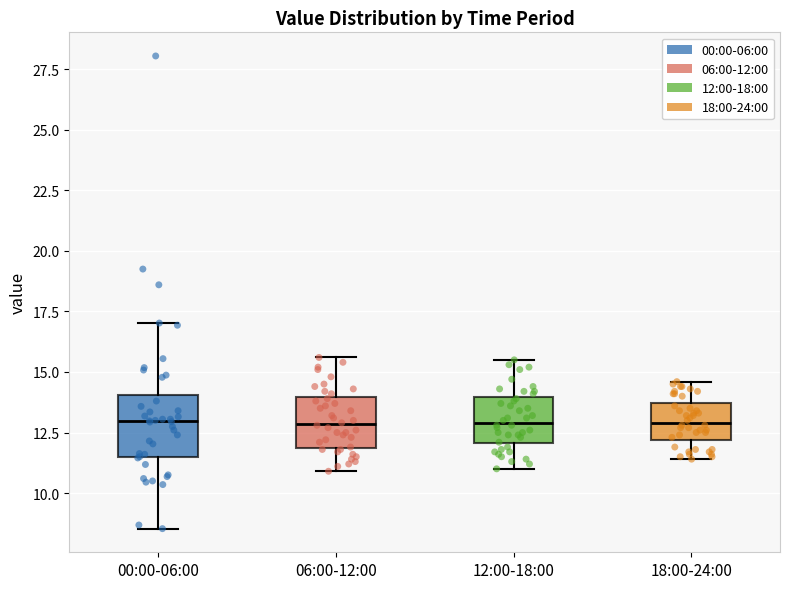

Where does the median line of the box for 12:00-18:00 sit on the y-axis? The values are not printed on the chart, so give them approximately, as read against the axis.

13.0